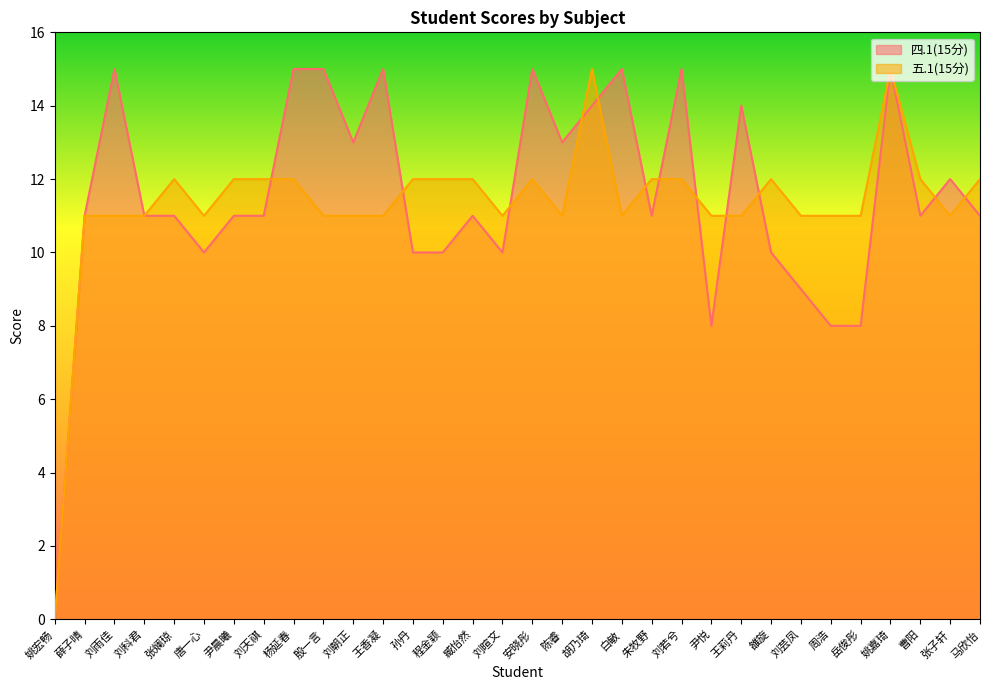

Rank the categories by 五.1(15分) value from lowest to highest.

姚宏畅, 薛子晴, 刘雨佳, 刘科君, 唐一心, 殷一言, 刘朝正, 王香凝, 刘暄文, 陈睿, 白敏, 尹悦, 王莉丹, 刘芸凤, 周浩, 岳俊彤, 张子轩, 张斓琼, 尹晨曦, 刘天祺, 杨延春, 孙丹, 程金颖, 臧怡然, 安晓彤, 朱牧野, 刘若兮, 雒旋, 曹阳, 马欣怡, 胡乃琦, 姚嘉琦